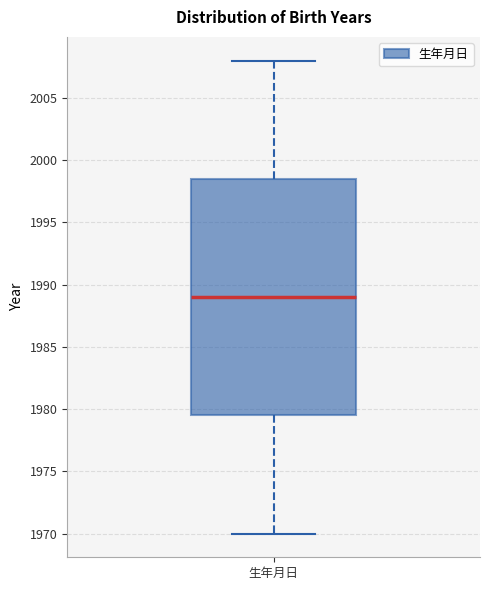

Read this box plot against the y-axis: the position of the median line, the range covered by the box, and the ends of both whiskers. The values are not printed on the chart, so give them approximately, as read against the axis.

median 1989.0, box 1979.5 to 1998.5, whiskers 1970.0 to 2008.0